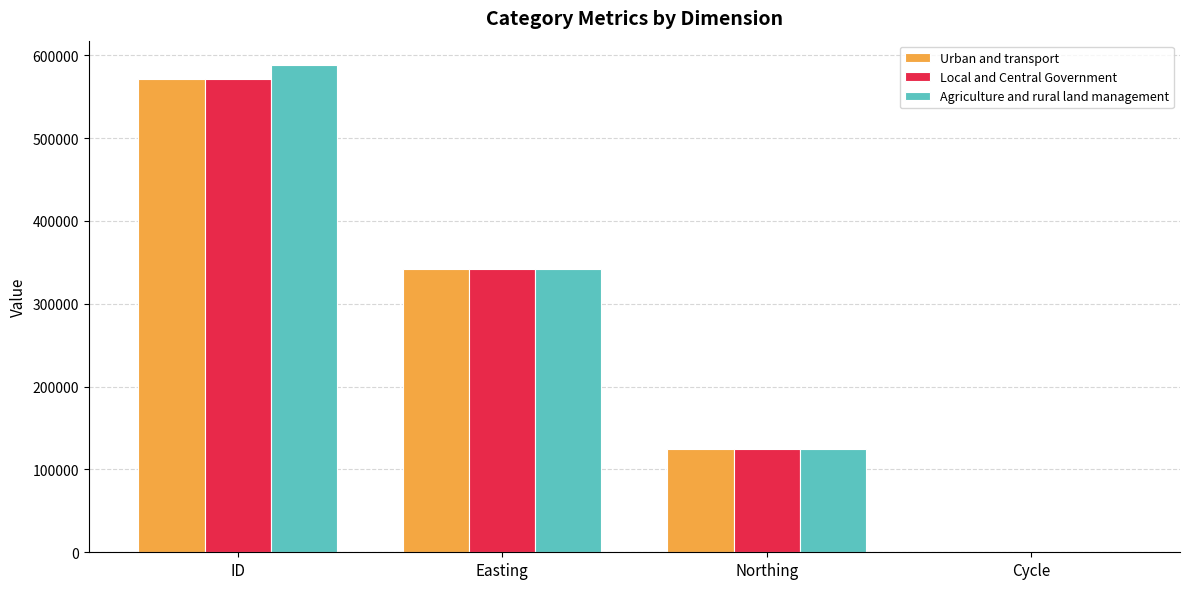

How many groups of bars are there?

4